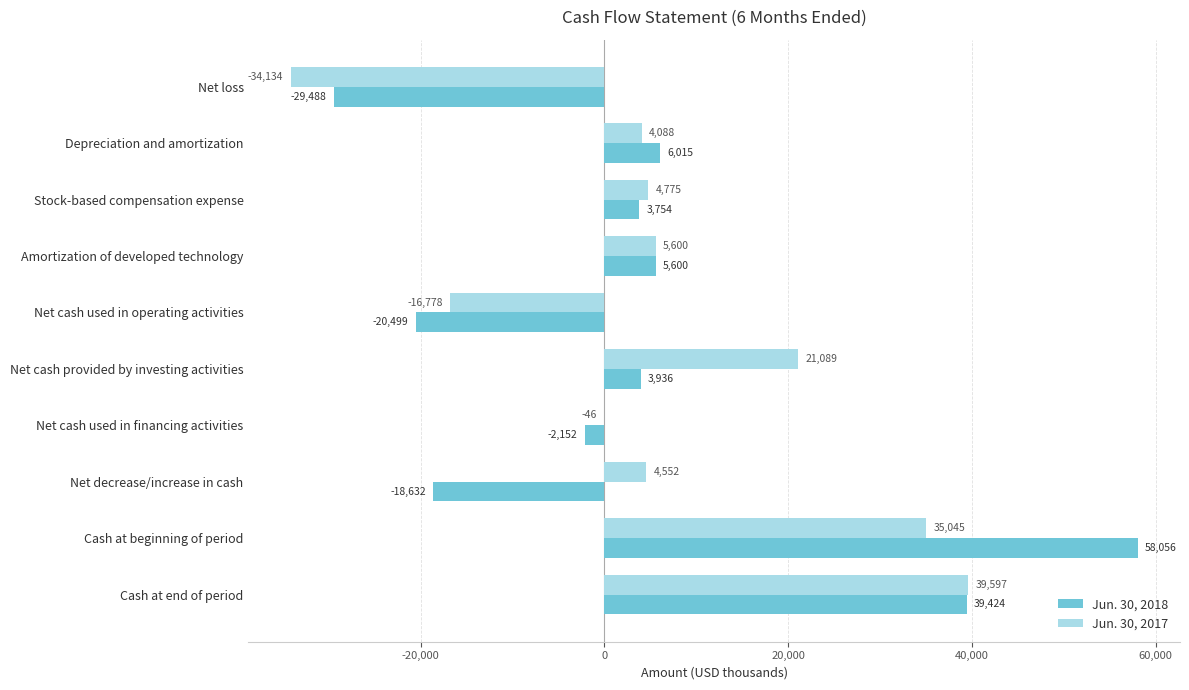

Is it true that Jun. 30, 2018 equals 24649 at Cash at beginning of period?

False